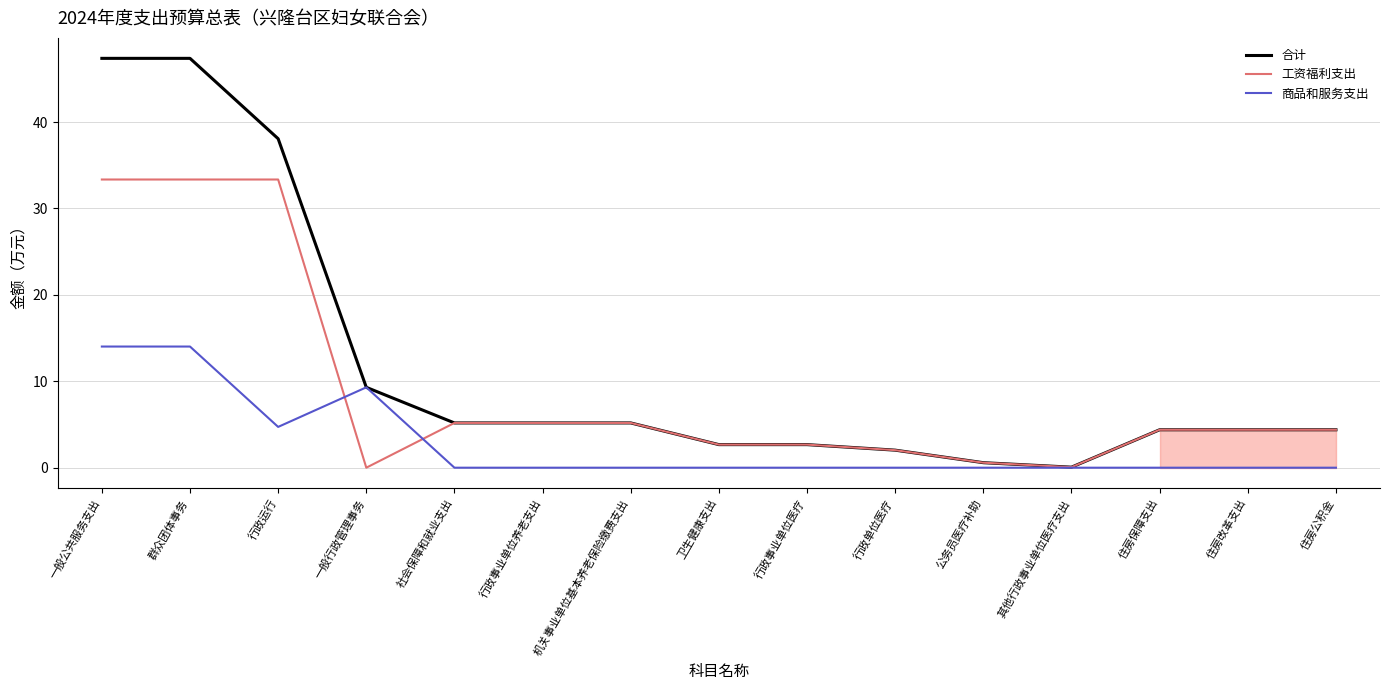

What is the highest value of the 商品和服务支出 series?

14.0